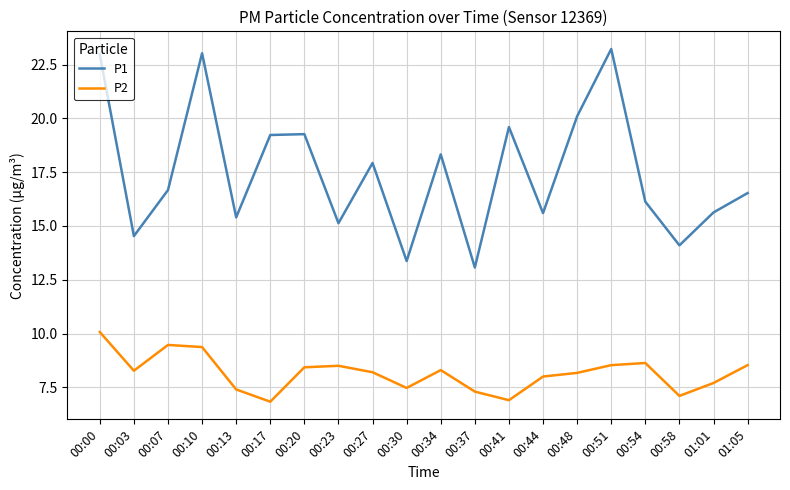

Is the value of P2 at 00:44 greater than the value of P1 at 00:44?

No